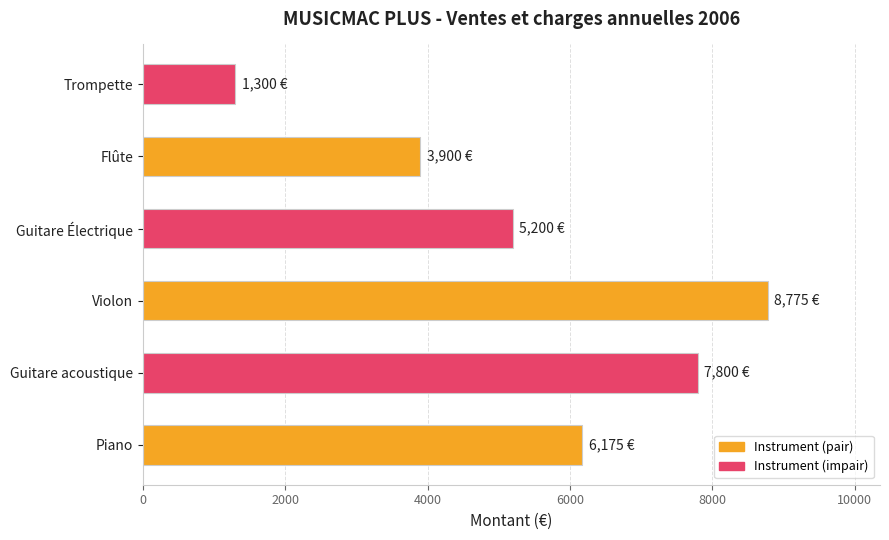

Does the chart contain any negative values?

No